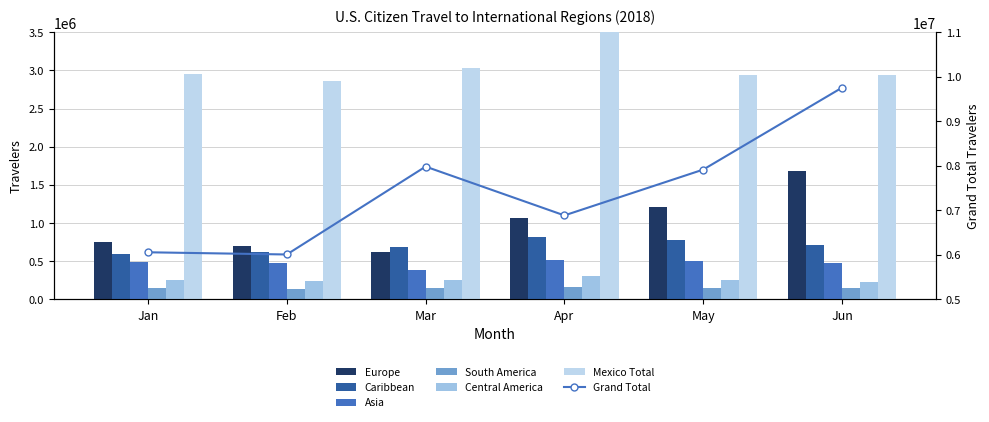

What is the value of the Central America bar at the 5th from the left?

252392